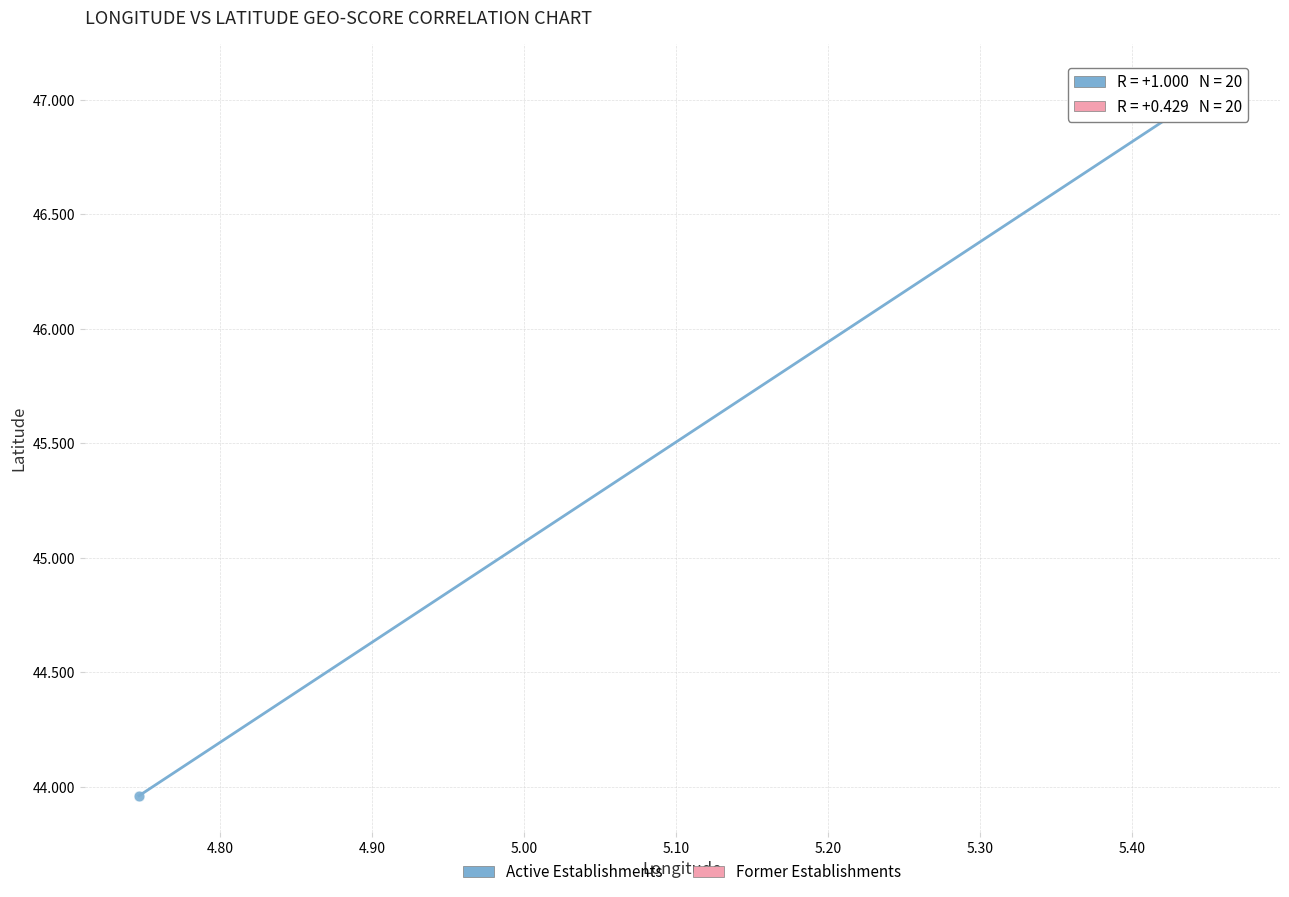

Which series has the largest Y range (max minus min)?

Active Establishments